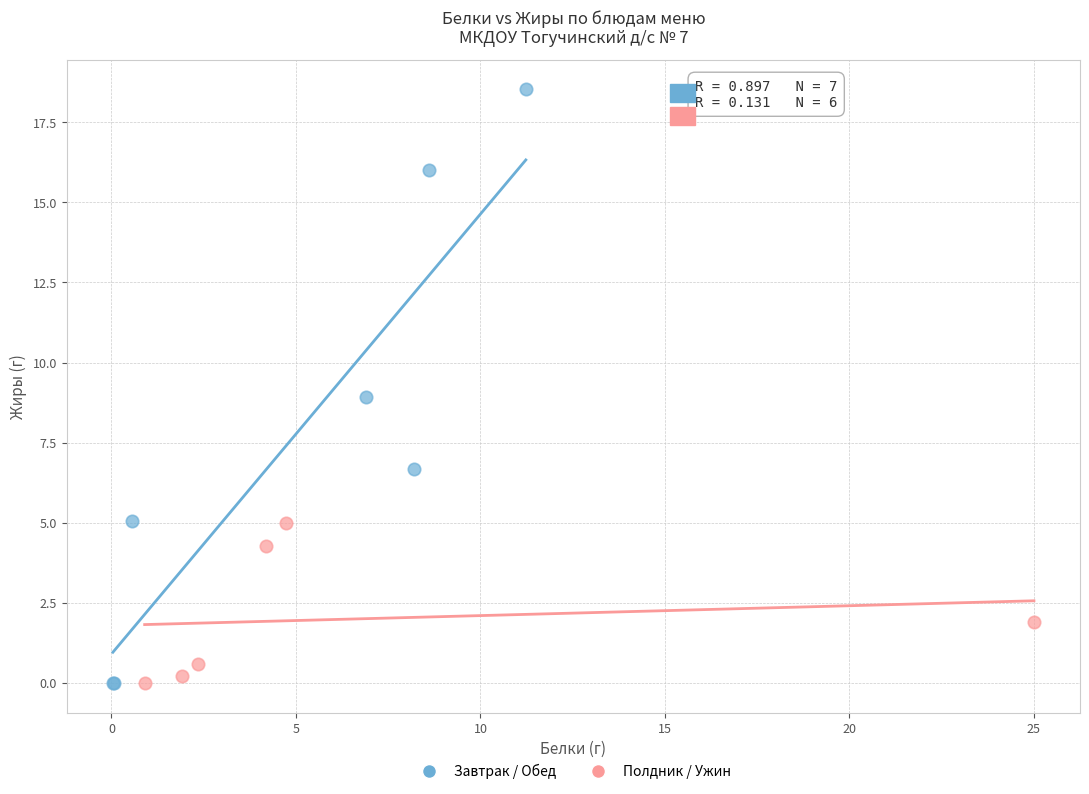

What are all the series names shown in the legend?

Завтрак / Обед, Полдник / Ужин